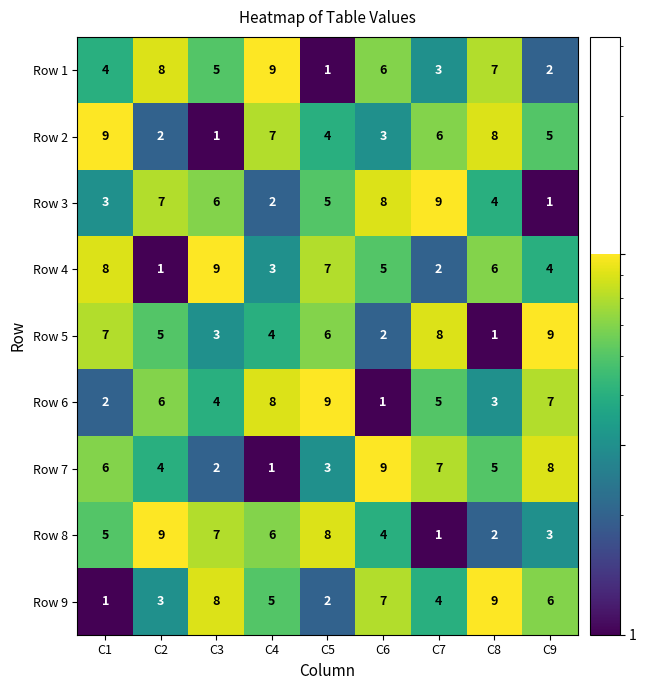

List the labels in order of Row 2 value, largest first.

C1, C8, C4, C7, C9, C5, C6, C2, C3